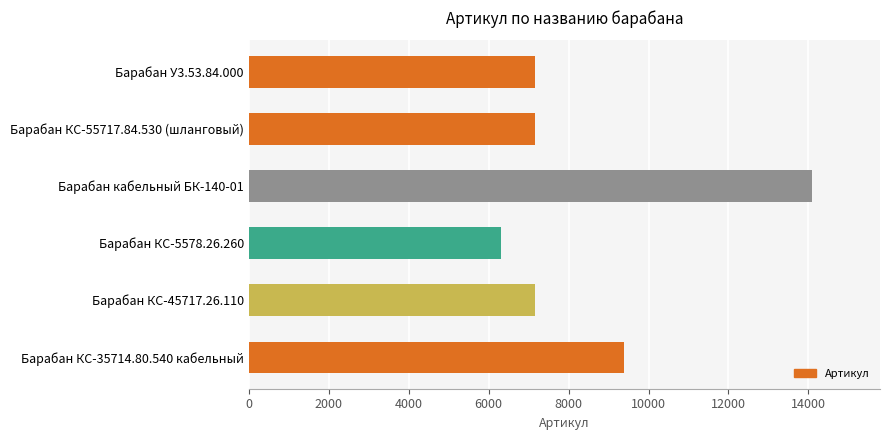

How many data points are less than 7161?

3